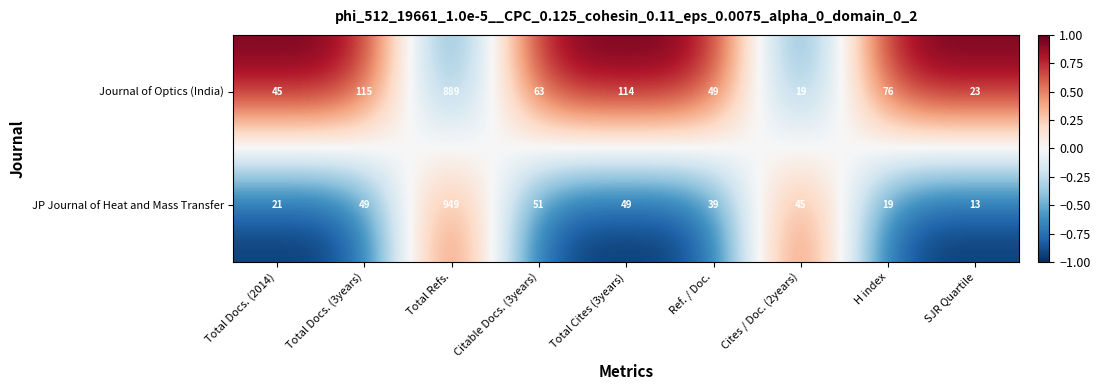

Reading left to right, list all the values displayed in this chart.

Journal of Optics (India): Total Docs. (2014)=45	Total Docs. (3years)=115	Total Refs.=889	Citable Docs. (3years)=63	Total Cites (3years)=114	Ref. / Doc.=49	Cites / Doc. (2years)=19	H index=76	SJR Quartile=23
JP Journal of Heat and Mass Transfer: Total Docs. (2014)=21	Total Docs. (3years)=49	Total Refs.=949	Citable Docs. (3years)=51	Total Cites (3years)=49	Ref. / Doc.=39	Cites / Doc. (2years)=45	H index=19	SJR Quartile=13